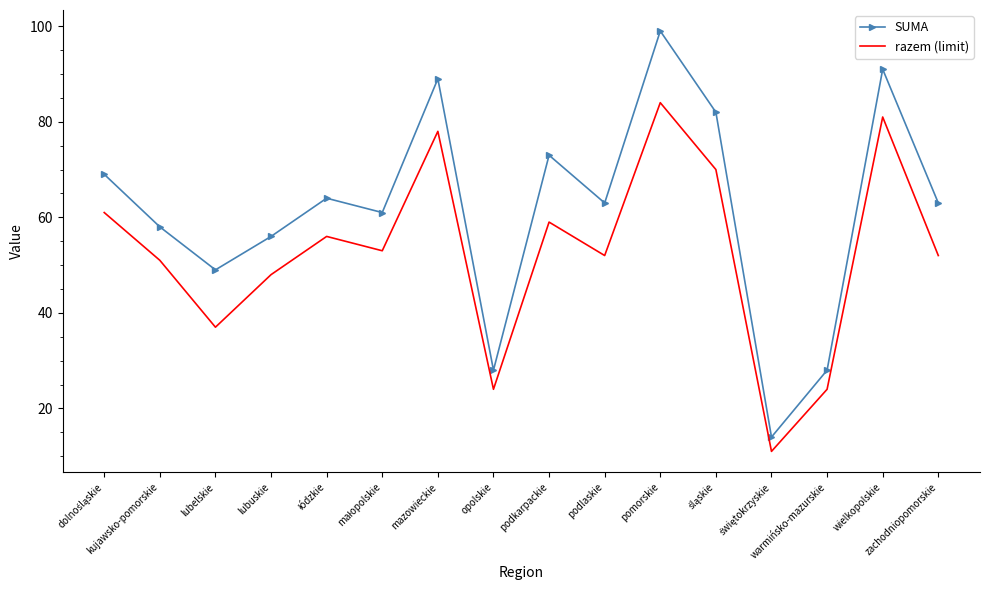

What is the minimum value for SUMA?

14